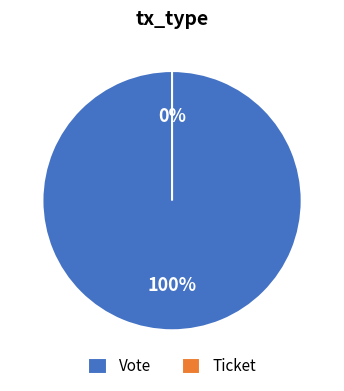

To the nearest percent, what is the average slice percentage?

50%